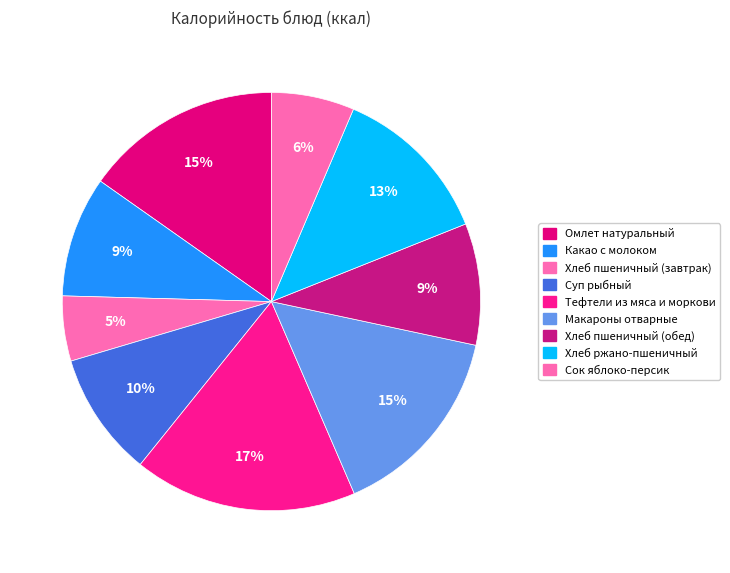

Approximately how many times larger is the value at Макароны отварные compared to Хлеб пшеничный (обед)?

1.6